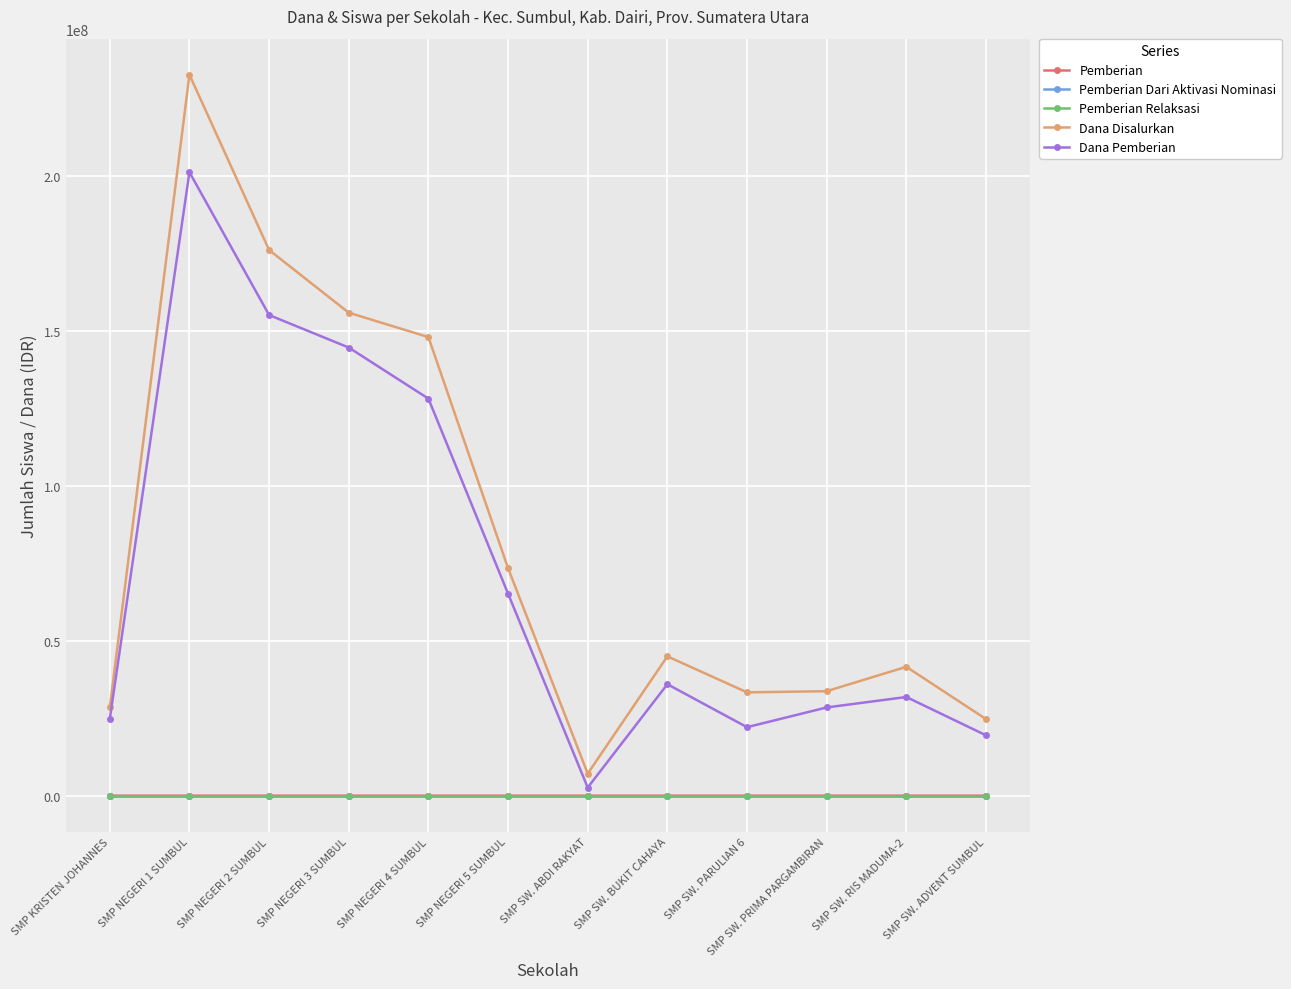

How many categories are shown in the chart?

12